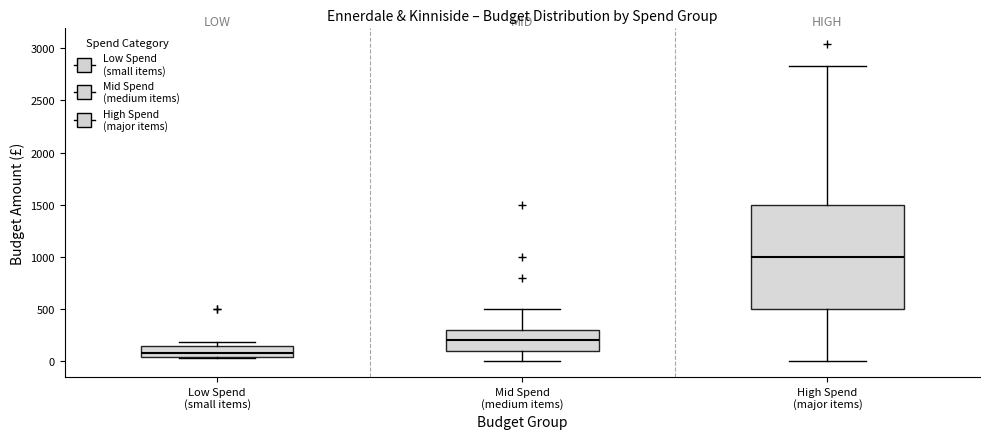

Where is the lower edge of the box for Low Spend (small items) on the y-axis? The values are not printed on the chart, so give them approximately, as read against the axis.

50